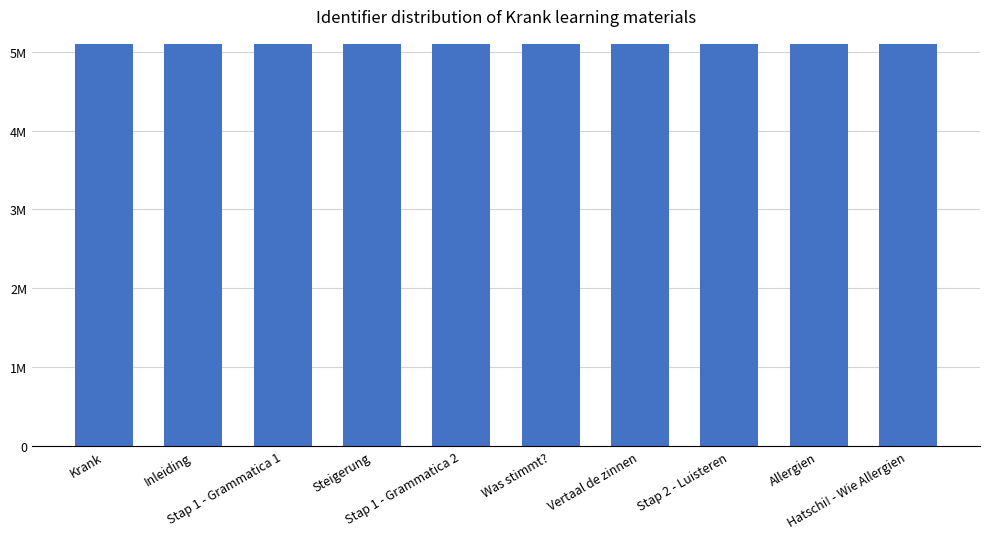

Approximately how many times larger is the value at Stap 1 - Grammatica 1 compared to Steigerung?

1.0